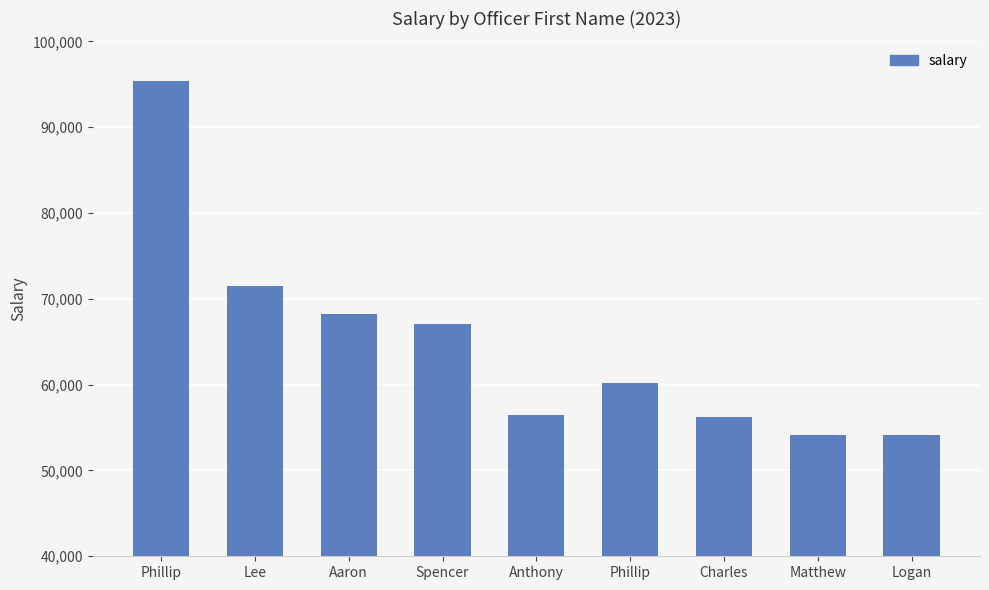

Reading left to right, transcribe all the data shown in this chart.

95353	71495	68212	67041	56498	60216	56233	54111	54111